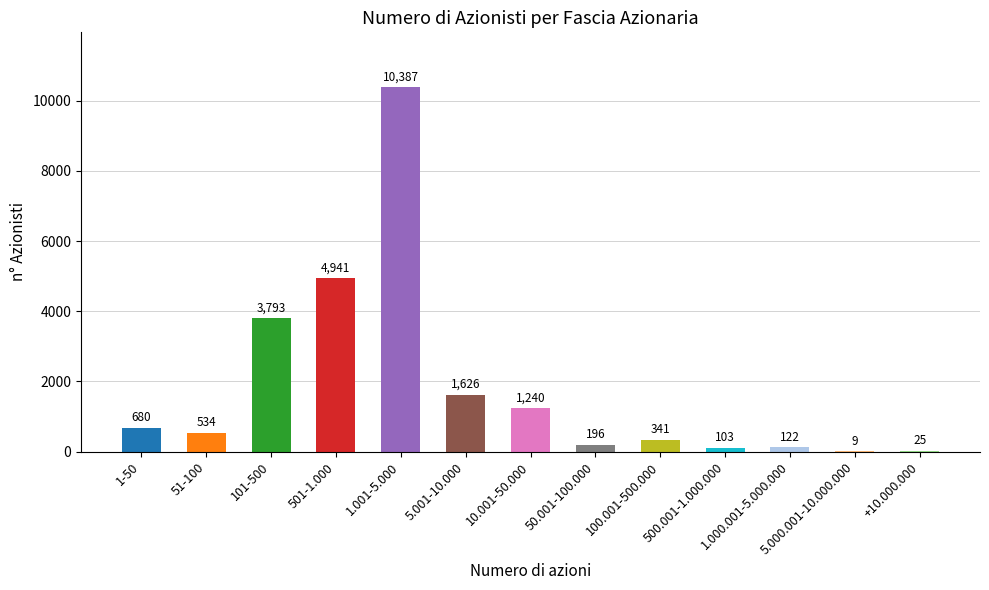

Where is the data nearest to the value 5198?

501-1.000